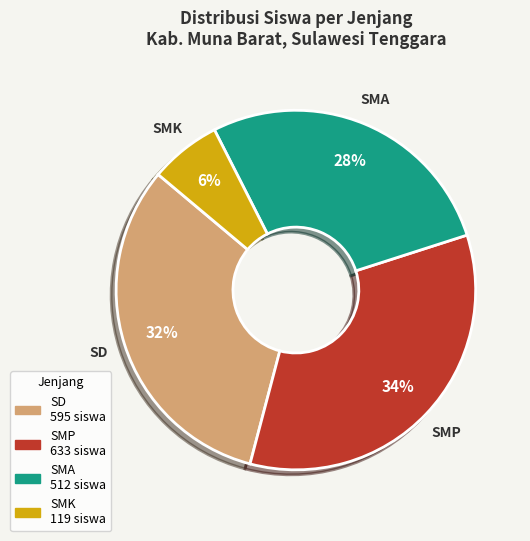

To the nearest percent, what is the difference between the largest and smallest slice percentages?

28%